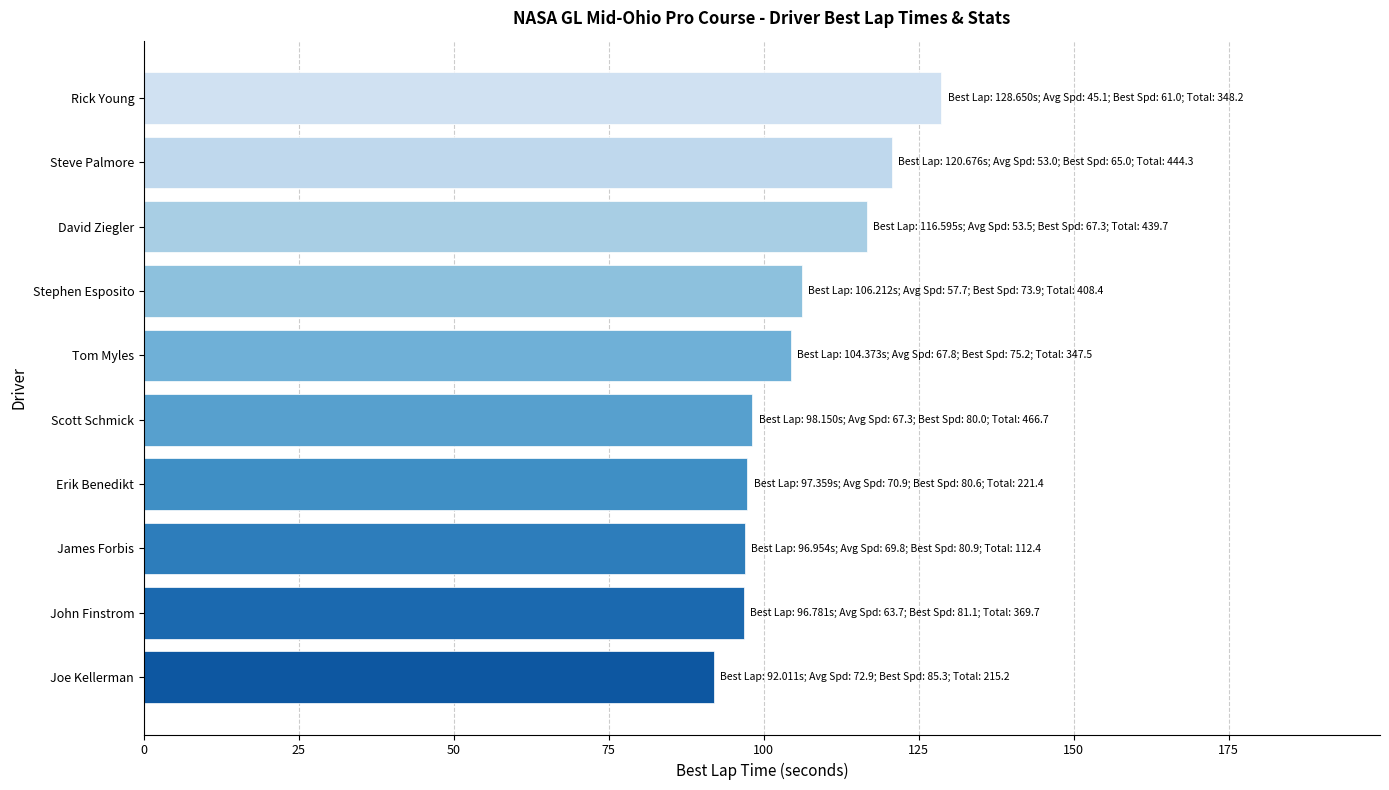

True or false: the data shows 65.8 at David Ziegler.

False